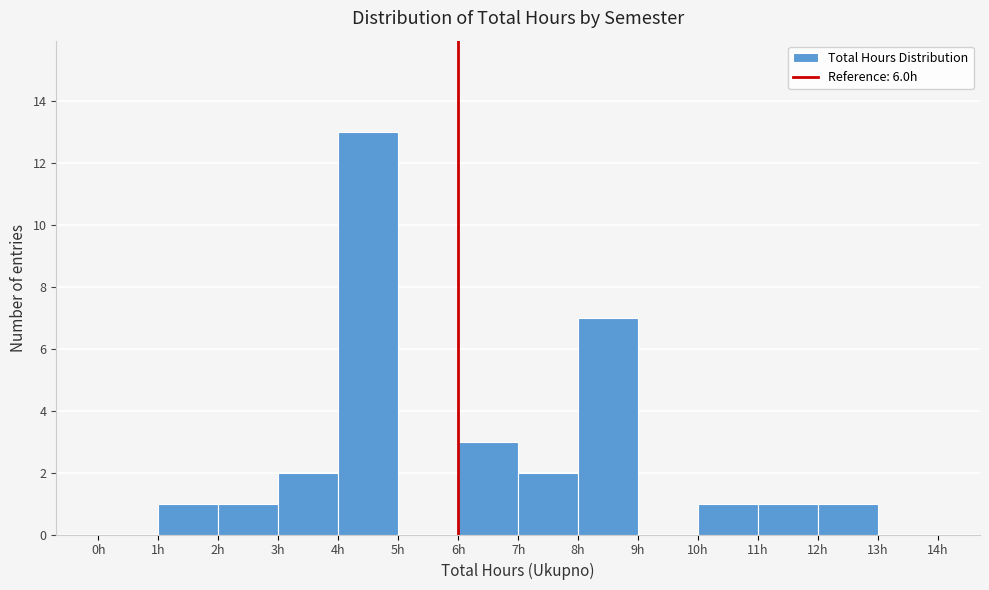

Over which range of the x-axis is the bar tallest?

4 to 5